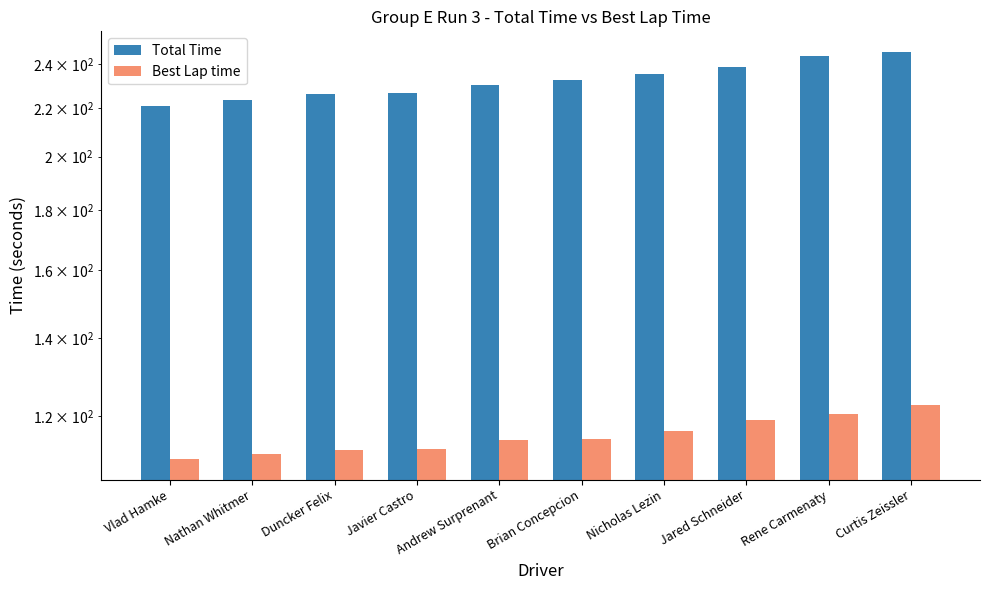

Reading left to right, transcribe all the data shown in this chart.

Total Time: 220.8	223.3	226.2	226.8	230.4	232.6	235.3	238.6	243.9	245.8
Best Lap time: 110.3	111.4	112.4	112.5	114.5	114.7	116.7	119.1	120.5	122.7